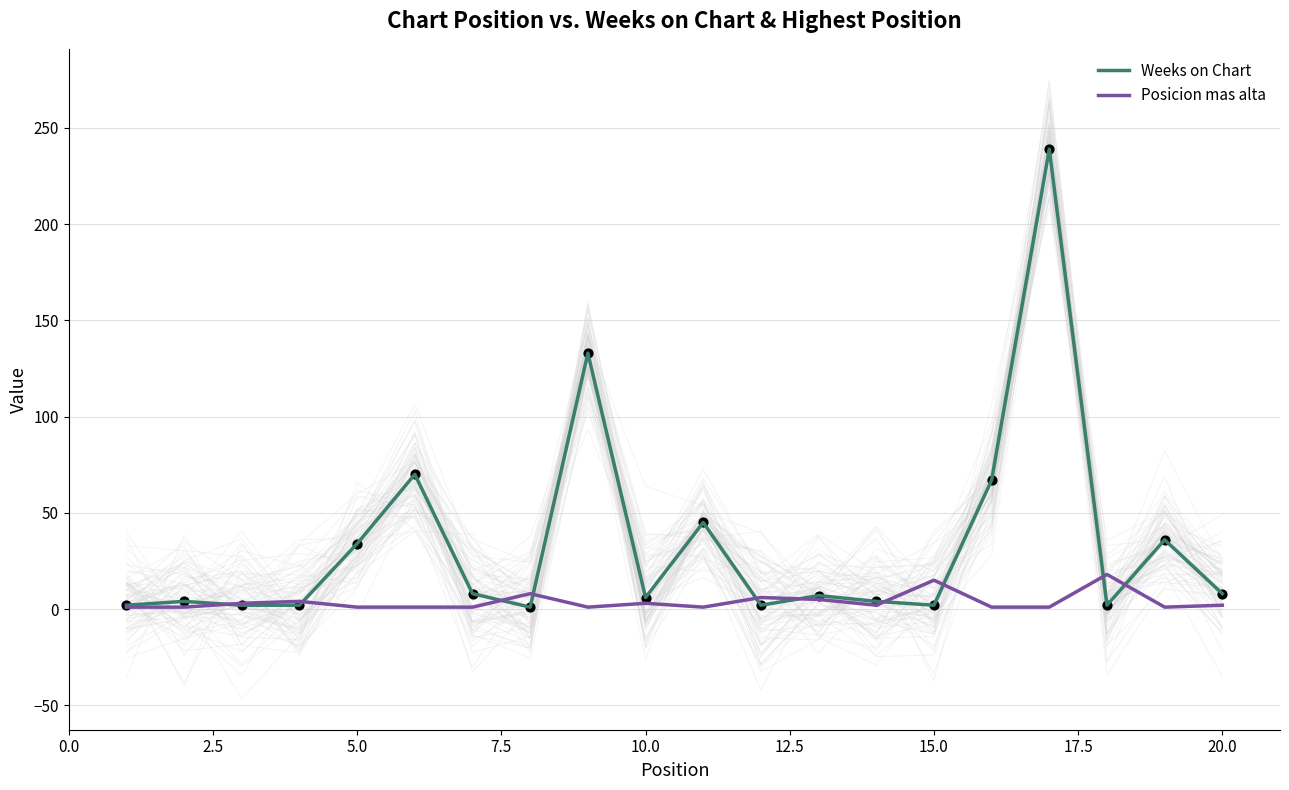

Which series reaches the maximum Y coordinate?

Weeks on Chart